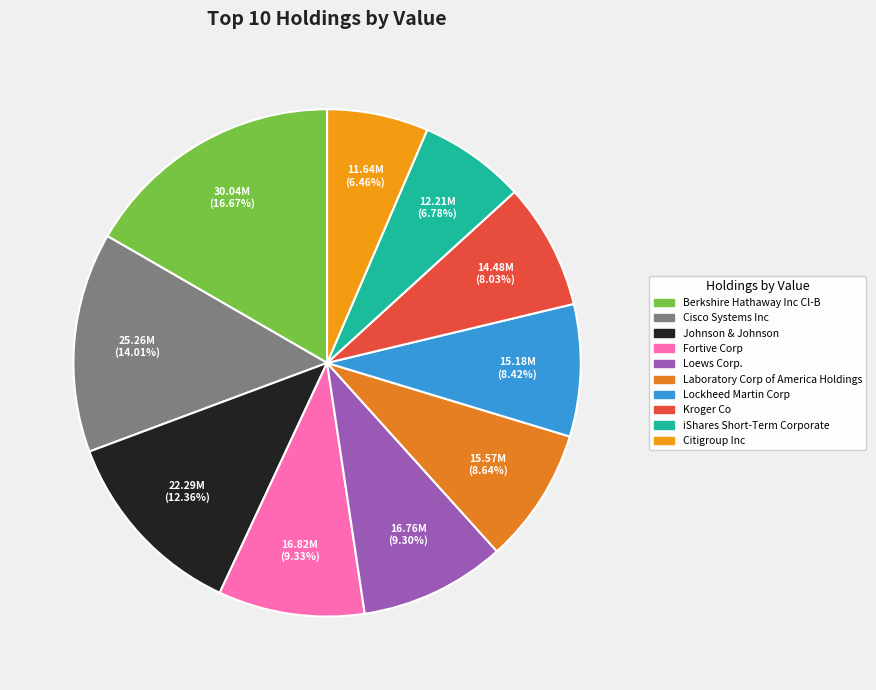

True or false: Fortive Corp accounts for 1% of the total.

False